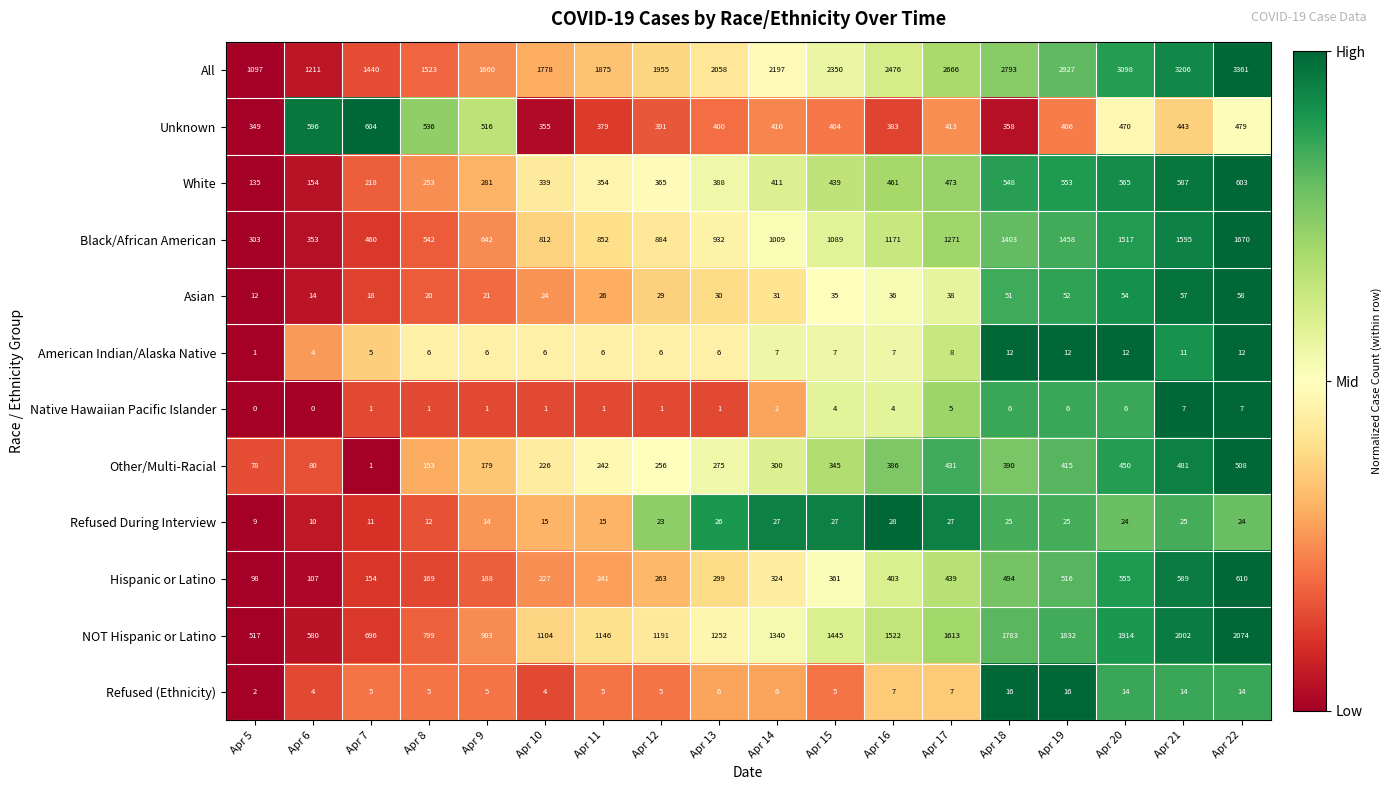

At Apr 15, list the series in order from smallest to largest.

Native Hawaiian Pacific Islander, Refused (Ethnicity), American Indian/Alaska Native, Refused During Interview, Asian, Other/Multi-Racial, Hispanic or Latino, Unknown, White, Black/African American, NOT Hispanic or Latino, All